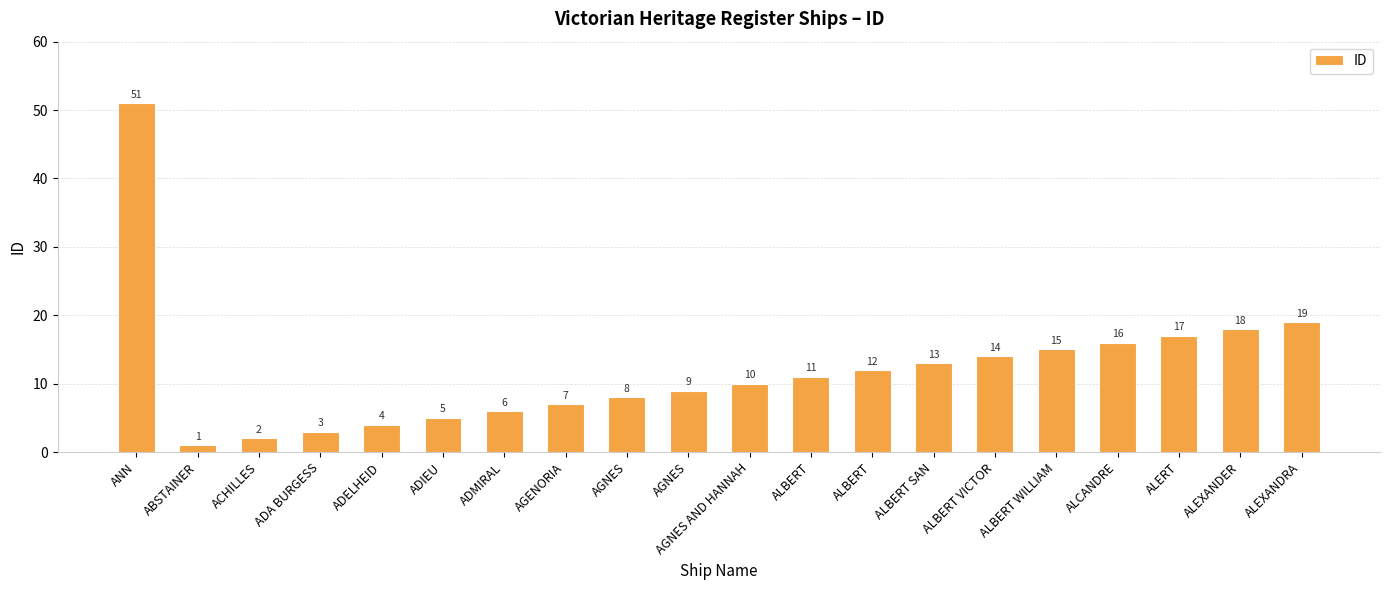

Are the bars horizontal?

No